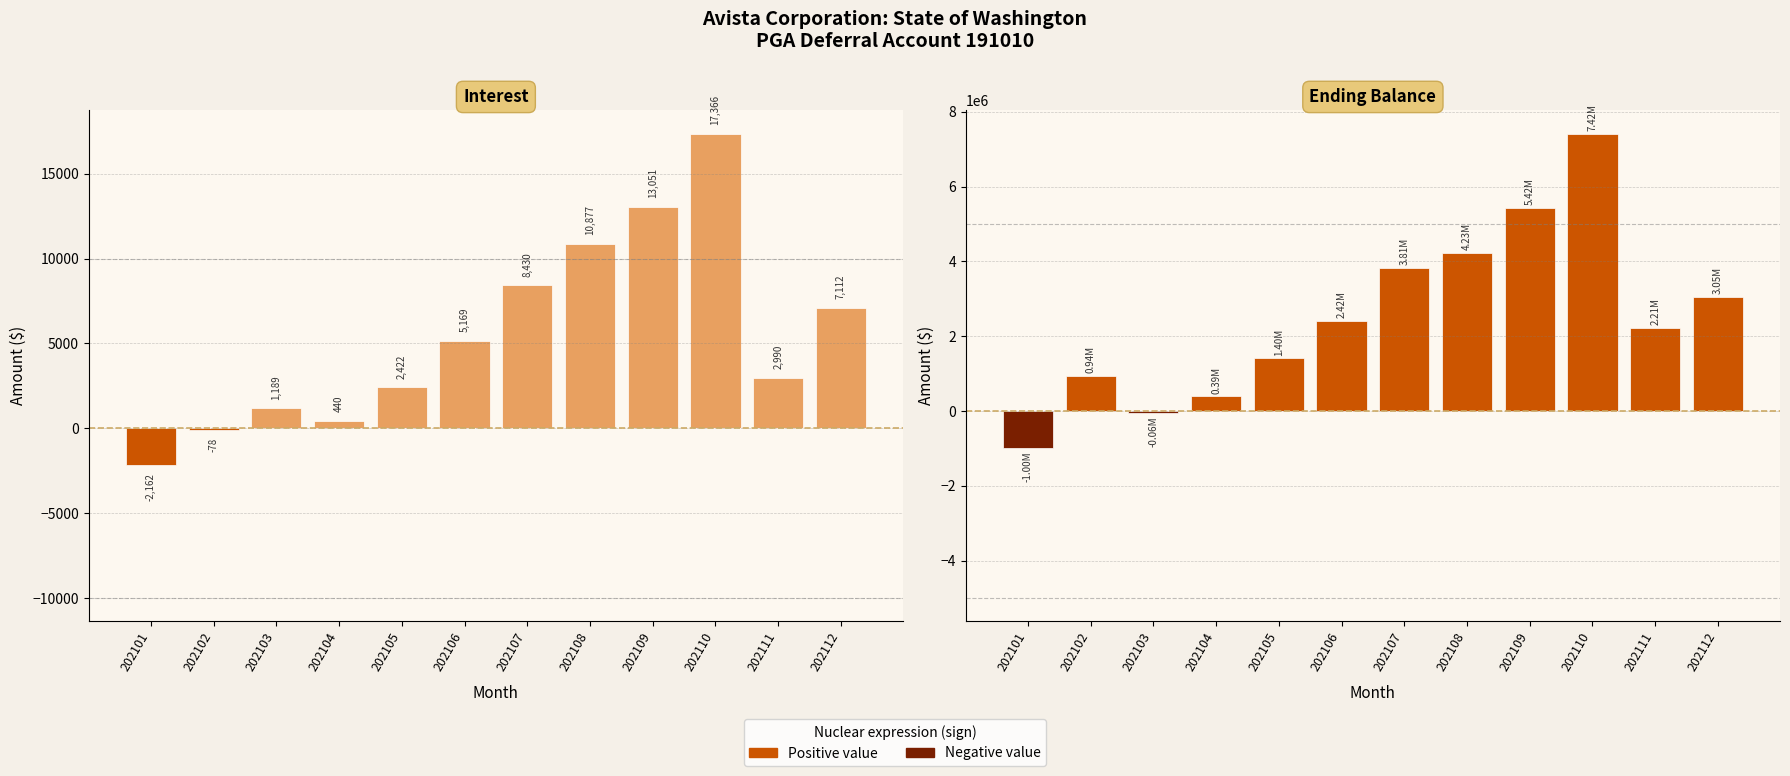

How many values in Ending Balance are above zero?

10